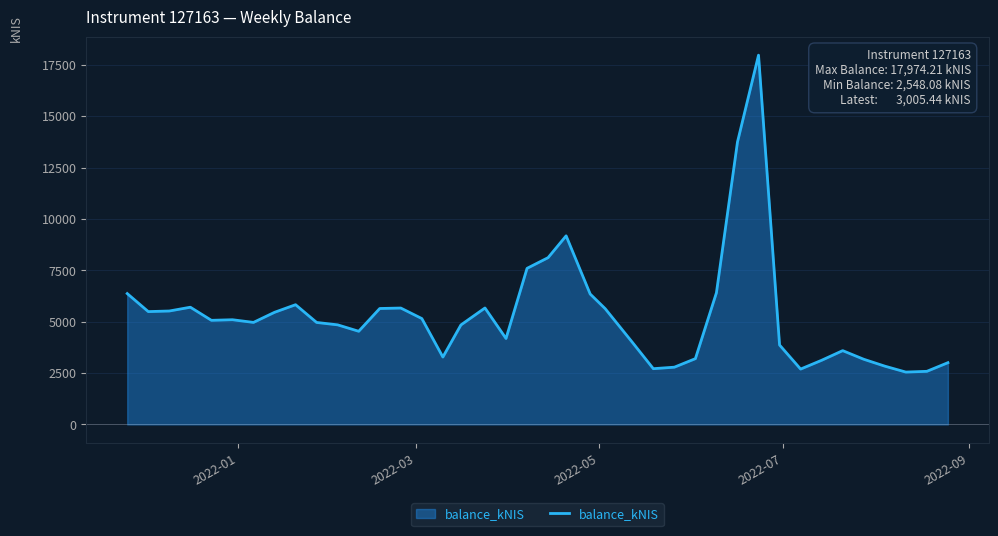

What is the greatest value displayed?

17974.2